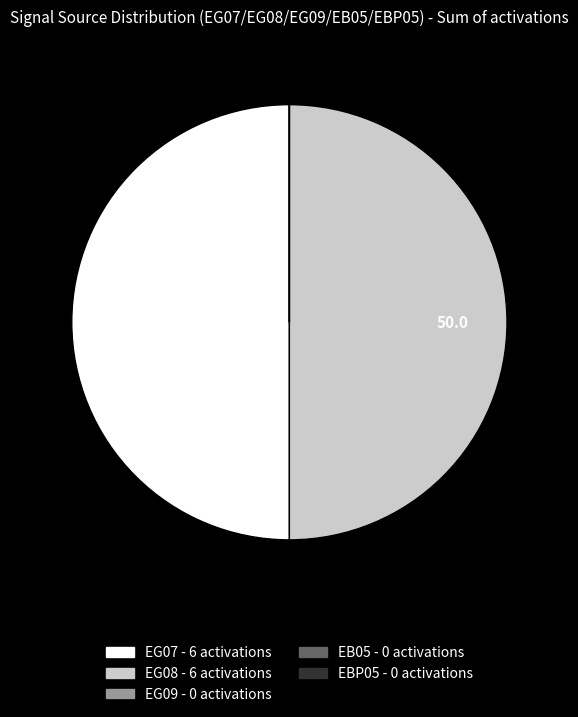

The EG08 slice represents 55% of the pie. True or false?

False